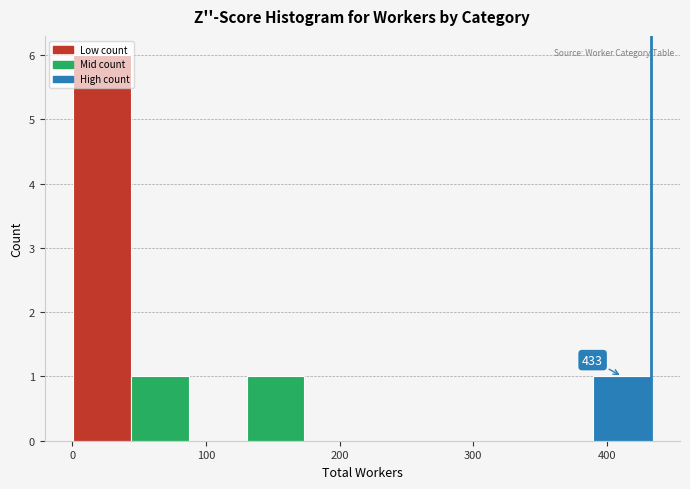

Over which range of the x-axis is the bar tallest?

0 to 40